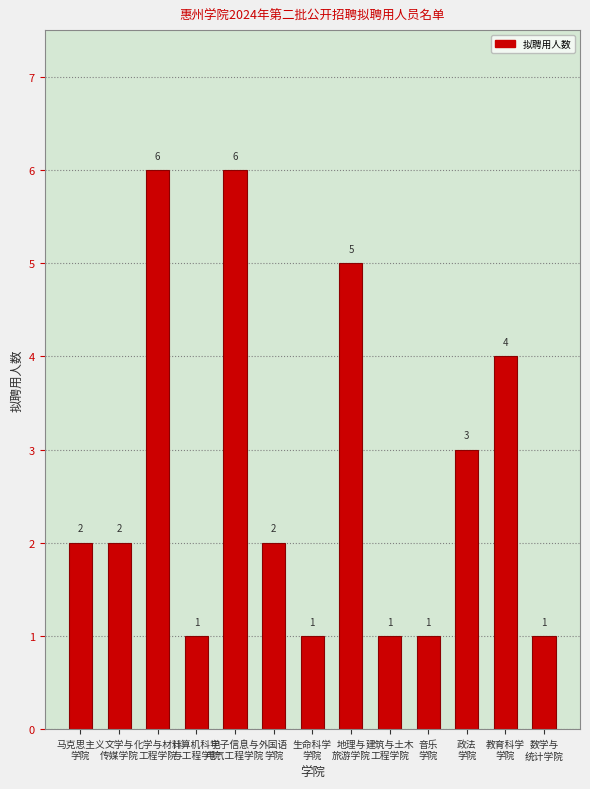

What is the minimum value shown in the chart?

1